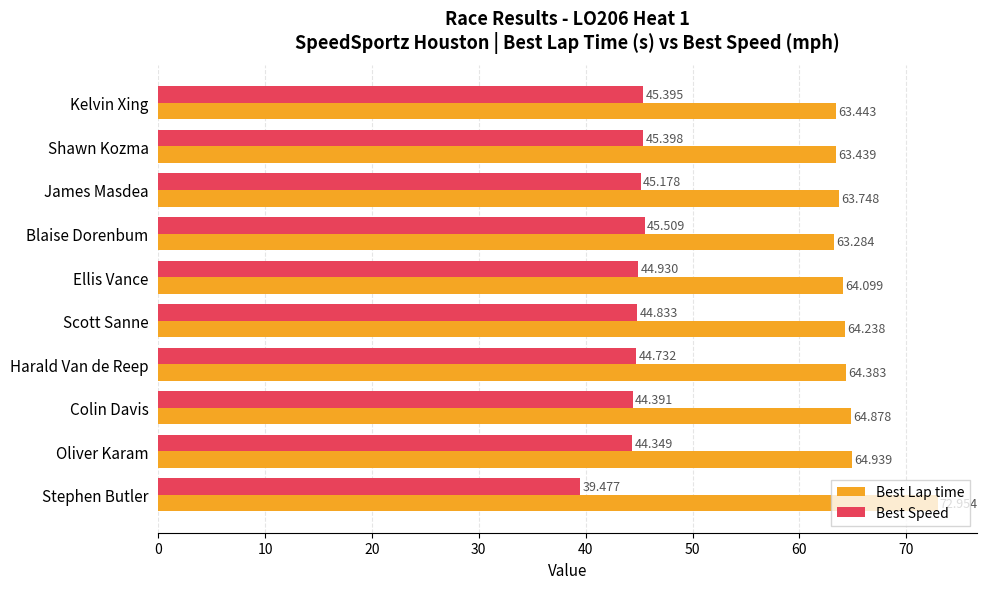

Where is Best Speed nearest to the value 42?

Oliver Karam